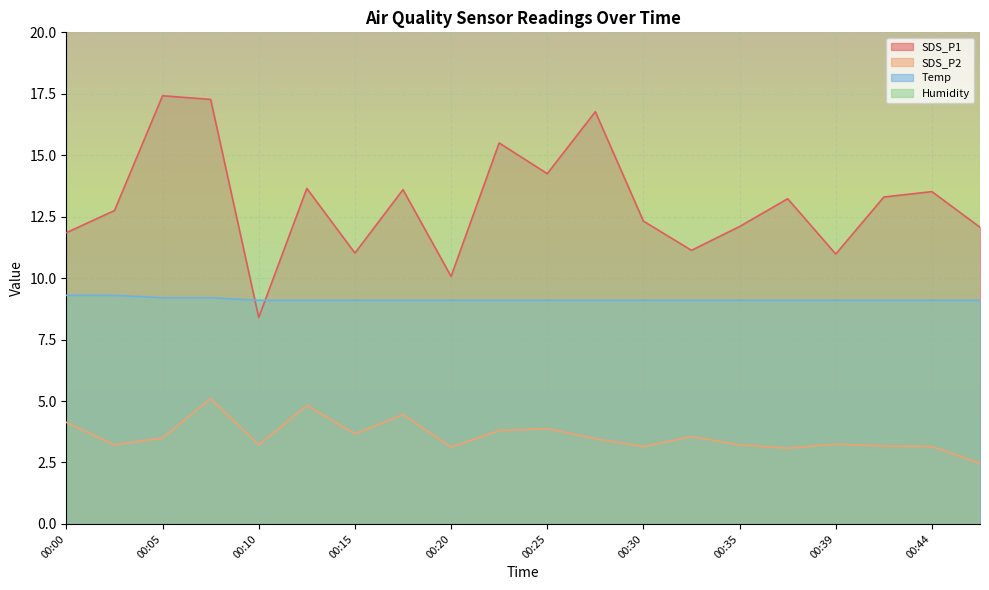

What is the greatest value displayed?

17.4